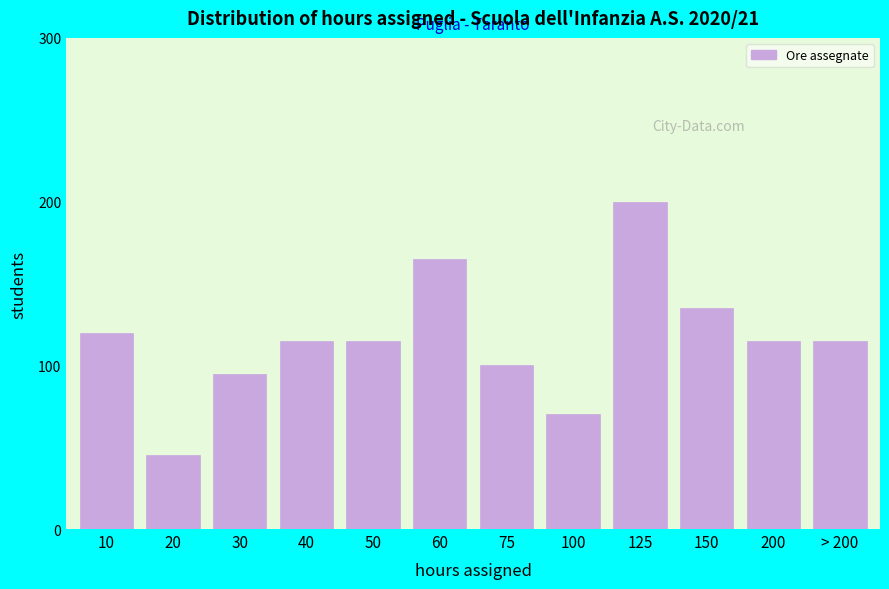

Reading left to right, what are all the values shown in this chart?

10=120	20=45	30=95	40=115	50=115	60=165	75=100	100=70	125=200	150=135	200=115	> 200=115